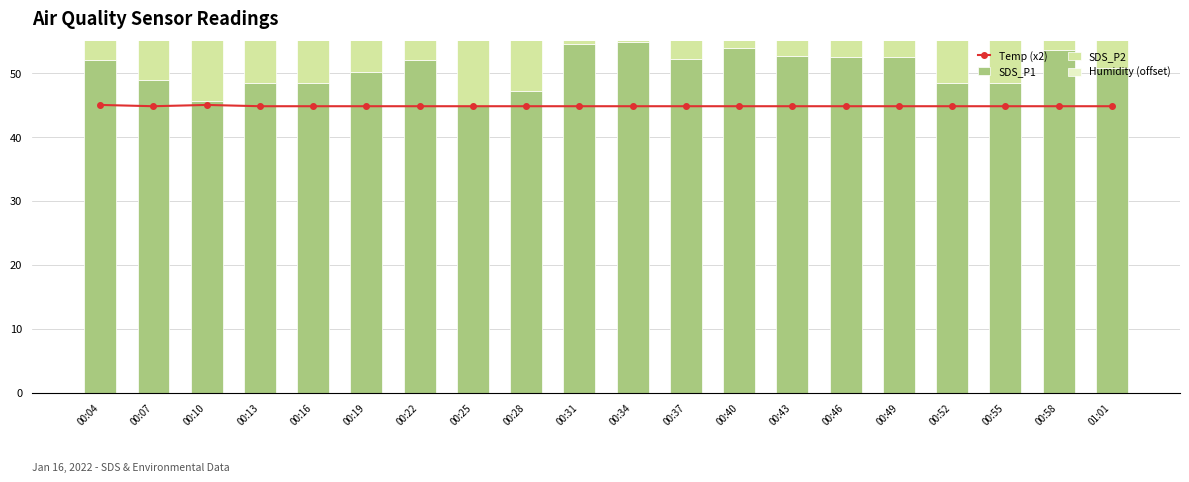

Is the value of Humidity (offset) at 00:04 greater than the value of SDS_P2 at 00:25?

No